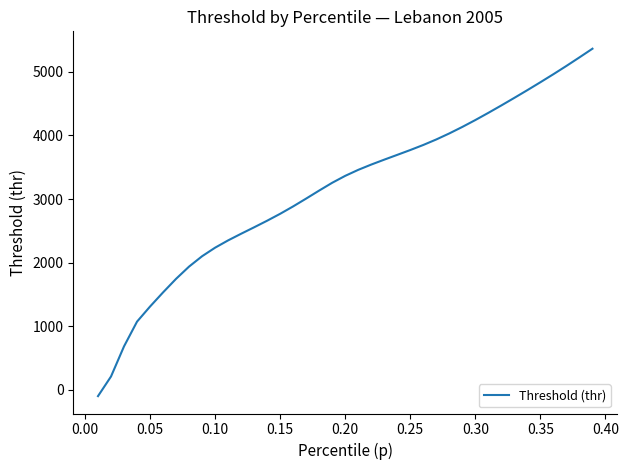

How many values are above zero?

38